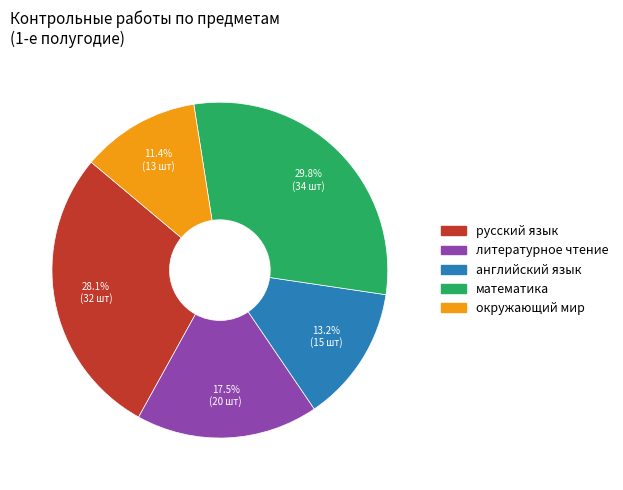

Between математика and английский язык, which is larger?

математика